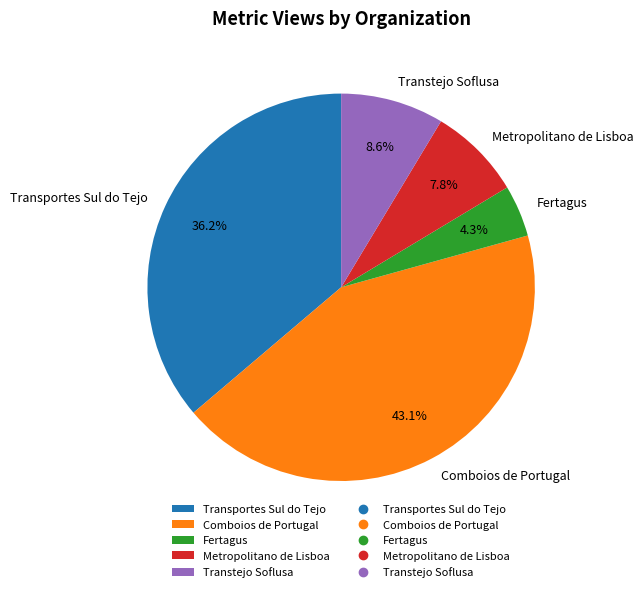

Is Transtejo Soflusa the majority of the pie?

No